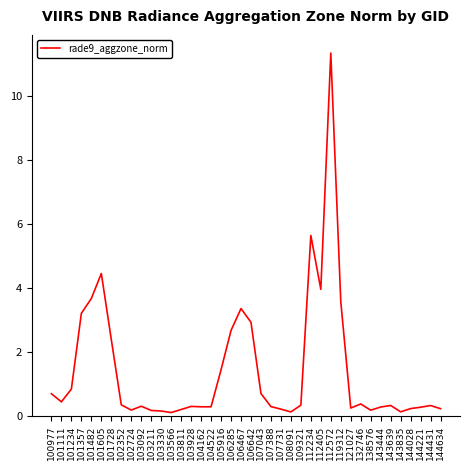

What is the maximum value shown in the chart?

11.3